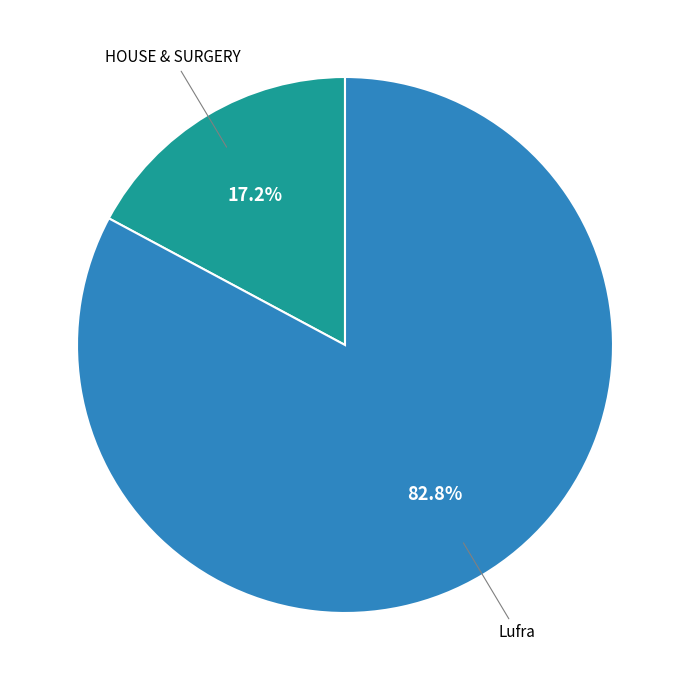

Is it true that HOUSE & SURGERY is 17% of the pie?

True